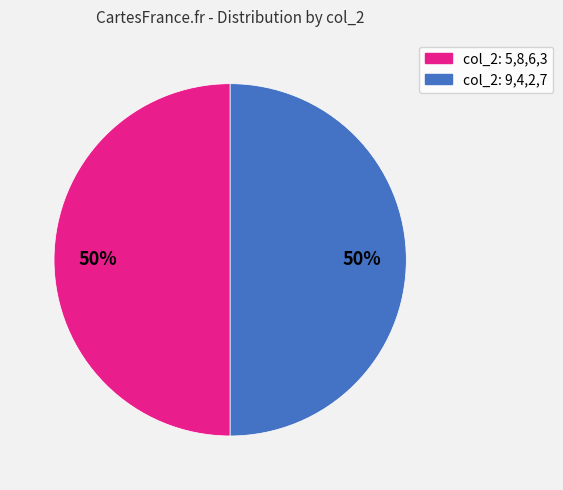

How many segments does this pie chart have?

2